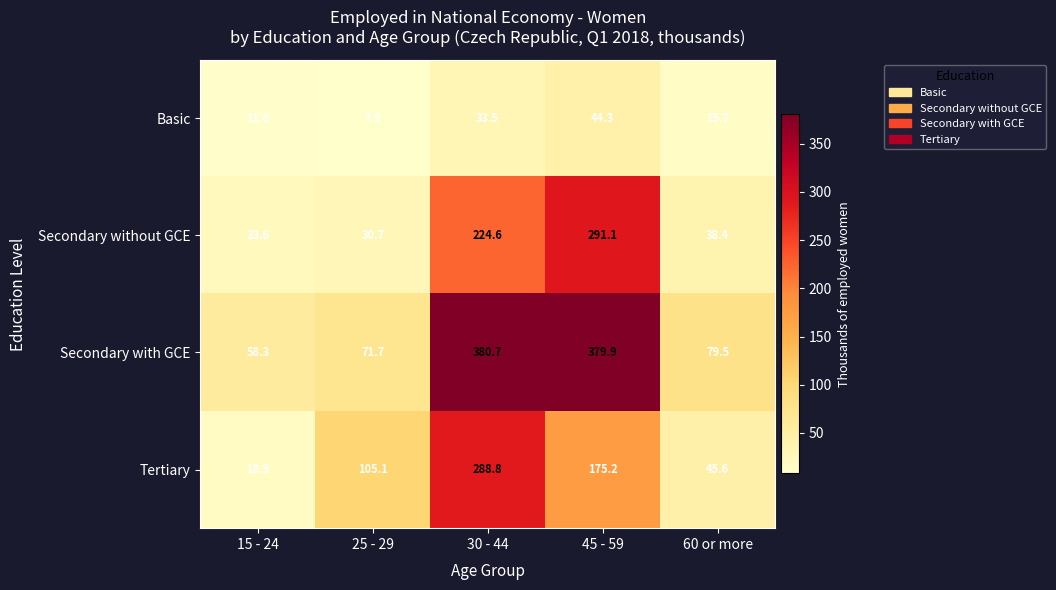

What is the sum of the Secondary with GCE values at 45 - 59 and 30 - 44?

760.6